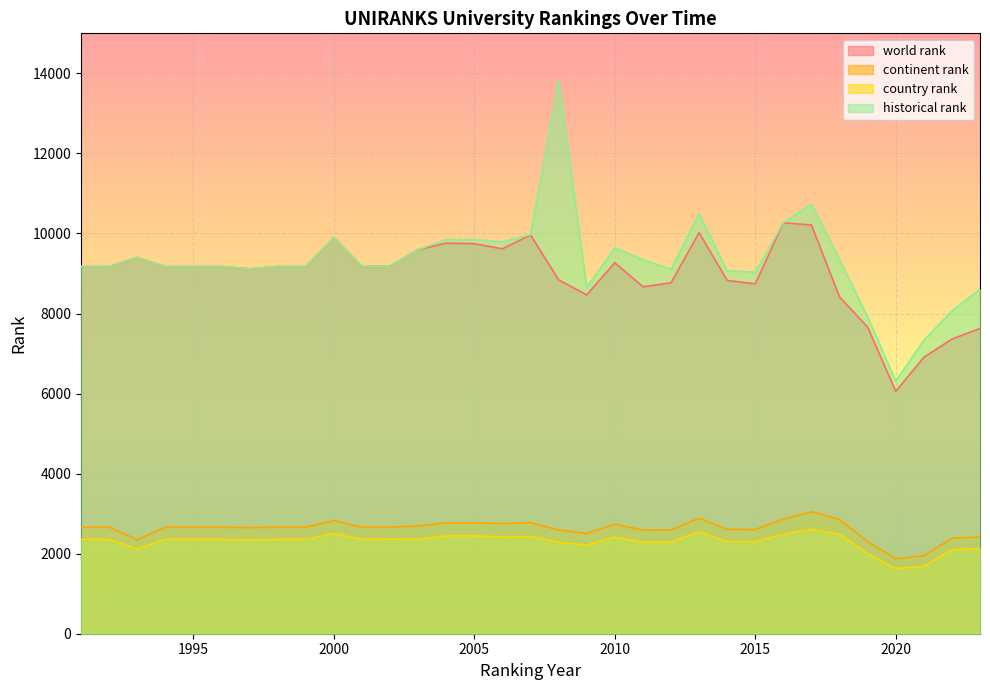

Reading right to left, extract all data points from this chart.

world rank: 7627.0	7362.0	6905.0	6057.0	7660.0	8413.0	10212.0	10268.0	8742.0	8826.0	10021.0	8766.0	8669.0	9268.0	8466.0	8842.0	9963.0	9617.0	9744.0	9759.0	9596.0	9188.0	9174.0	9898.0	9174.0	9174.0	9116.0	9174.0	9174.0	9174.0	9400.0	9174.0	9174.0
continent rank: 2416.0	2384.0	1948.0	1874.0	2301.0	2853.0	3047.0	2866.0	2604.0	2605.0	2888.0	2593.0	2587.0	2738.0	2507.0	2591.0	2776.0	2752.0	2771.0	2771.0	2688.0	2665.0	2662.0	2827.0	2662.0	2662.0	2649.0	2662.0	2662.0	2662.0	2347.0	2662.0	2662.0
country rank: 2128.0	2103.0	1682.0	1629.0	2001.0	2486.0	2611.0	2486.0	2301.0	2301.0	2543.0	2294.0	2287.0	2415.0	2215.0	2287.0	2425.0	2421.0	2444.0	2446.0	2357.0	2362.0	2358.0	2500.0	2358.0	2358.0	2346.0	2358.0	2358.0	2358.0	2116.0	2358.0	2358.0
historical rank: 8607.0	8068.0	7329.0	6312.0	7922.0	9342.5	10735.0	10270.0	9034.5	9069.5	10498.0	9102.0	9347.0	9640.0	8651.0	13813.5	9971.0	9791.0	9845.5	9849.0	9596.0	9188.0	9174.0	9898.0	9174.0	9174.0	9116.0	9174.0	9174.0	9174.0	9400.0	9174.0	9174.0